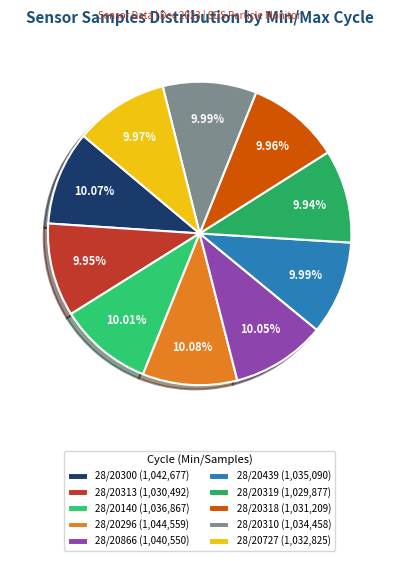

How many slices are in this pie chart?

10